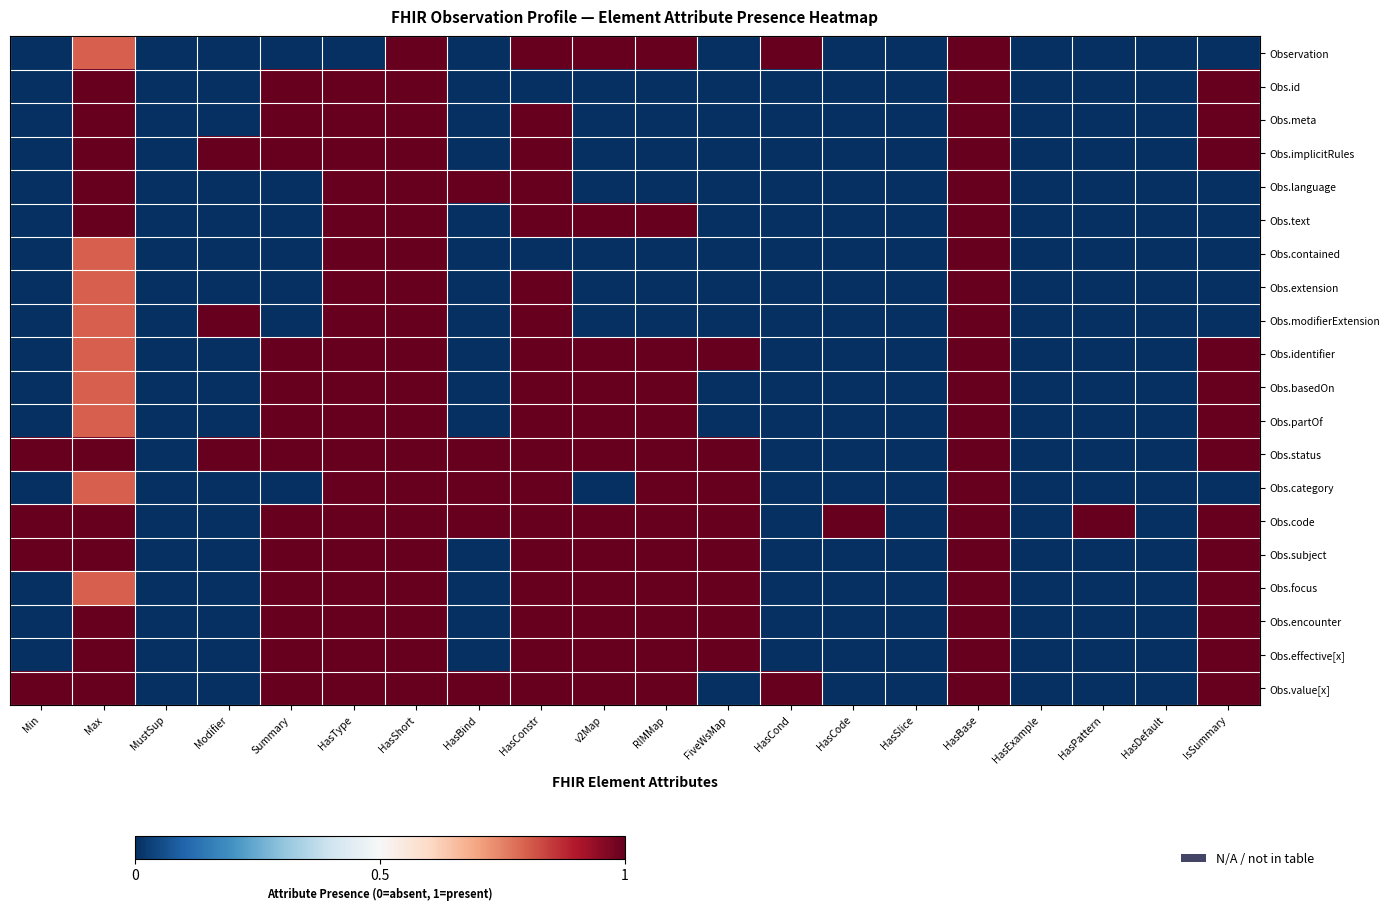

Between HasBind and HasBase, which is larger?

HasBase